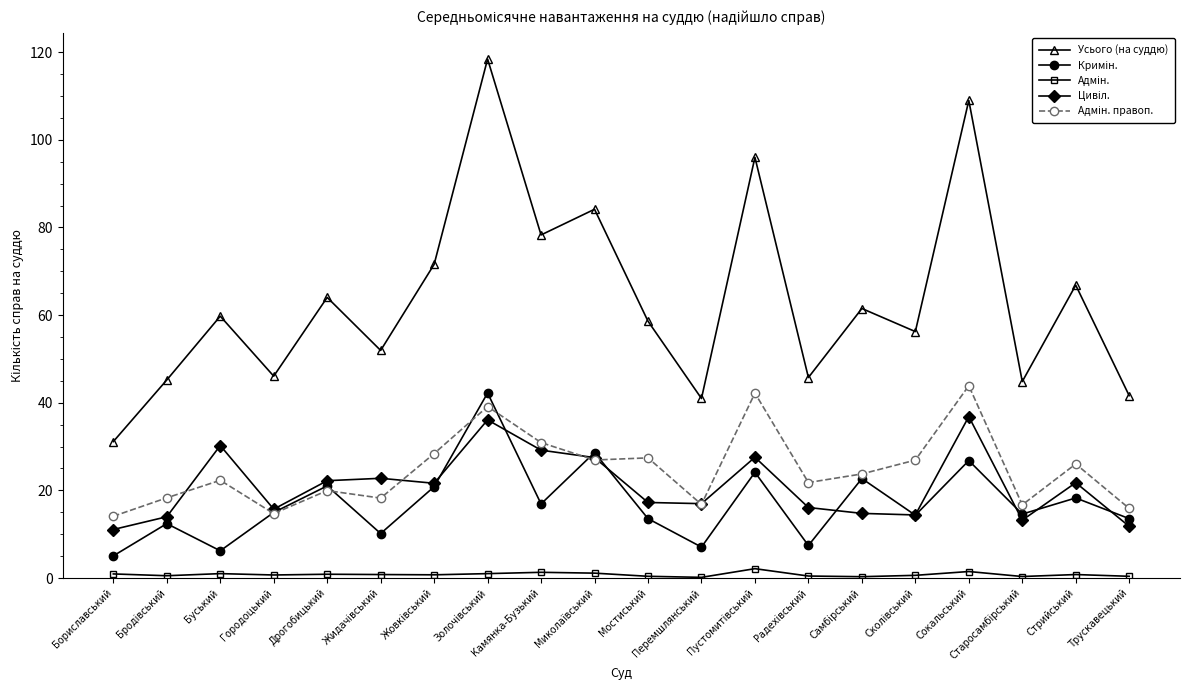

What is the greatest value displayed?

118.5